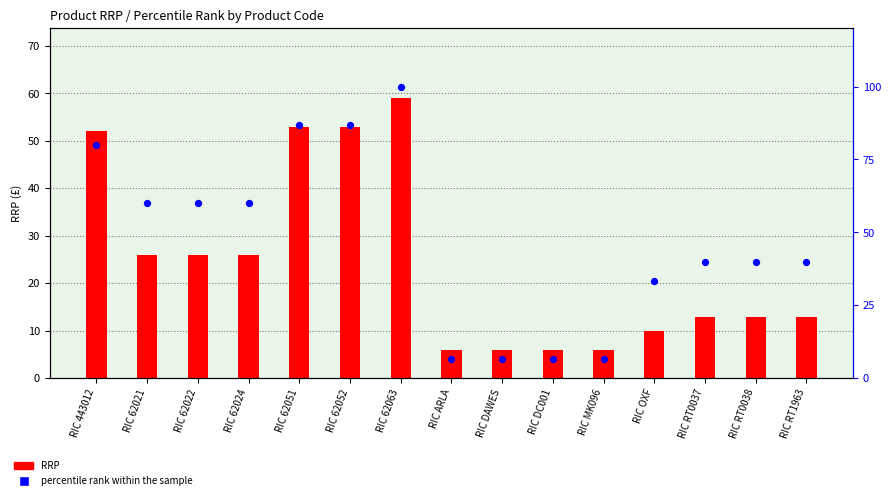

Which series contains the lowest Y value?

RRP